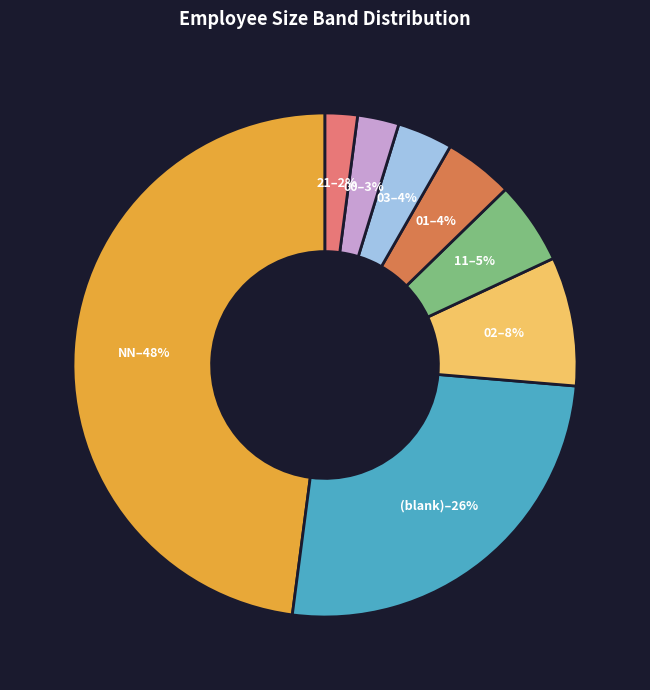

Is there a majority slice in this chart?

No